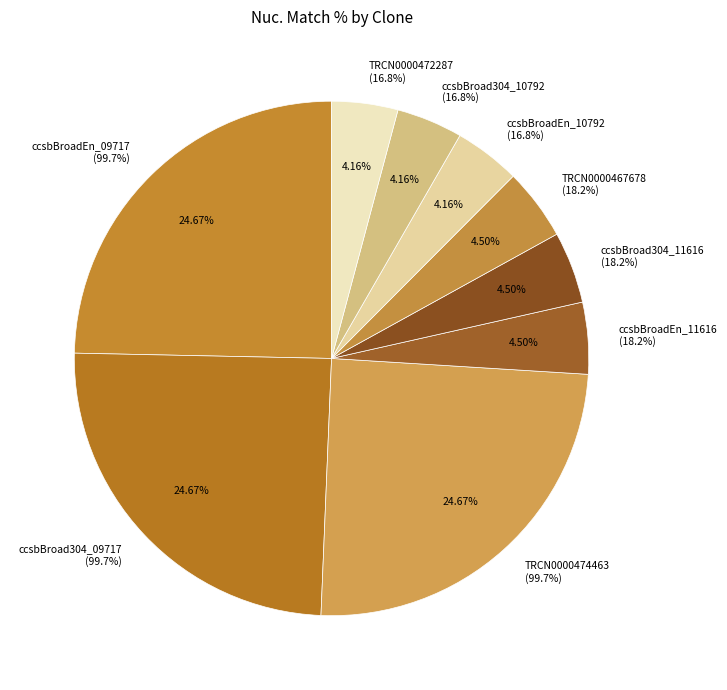

Which slice is the smallest?

ccsbBroadEn_10792